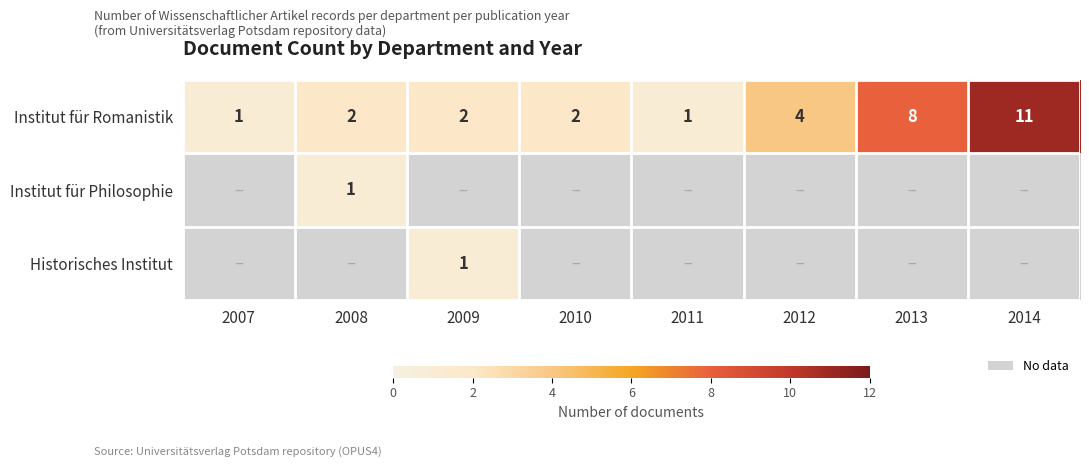

What is the difference between the highest and lowest values at 2008?

1.0